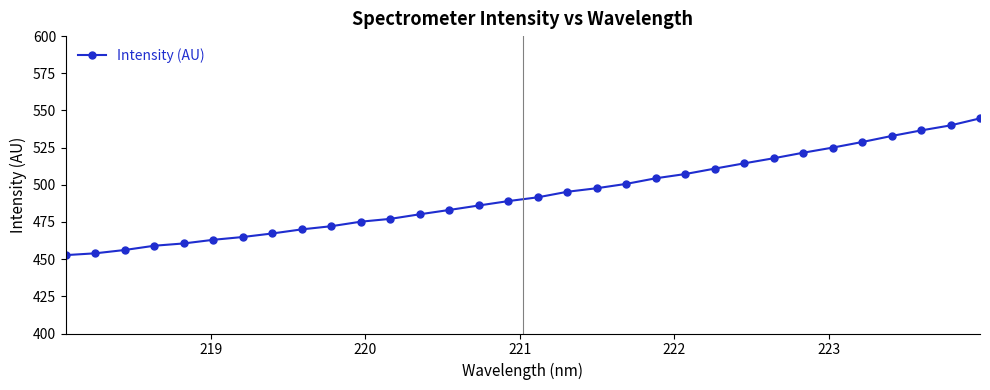

True or false: the data has more than 2 interior local peaks.

False